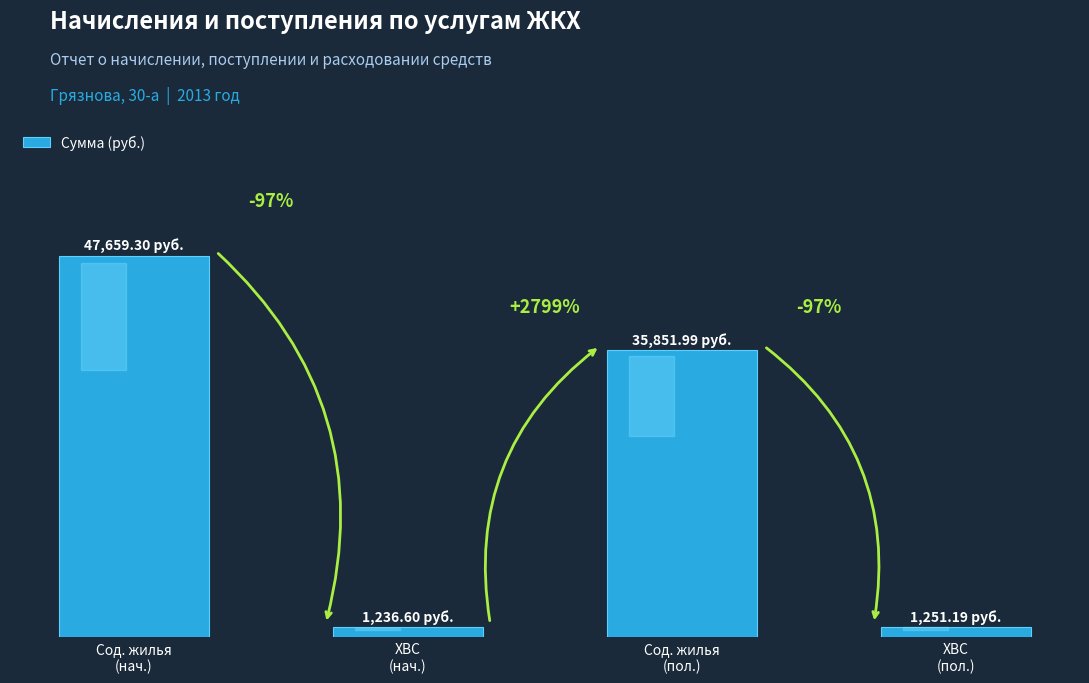

List the labels in order of value, smallest first.

ХВС
(нач.), ХВС
(пол.), Сод. жилья
(пол.), Сод. жилья
(нач.)